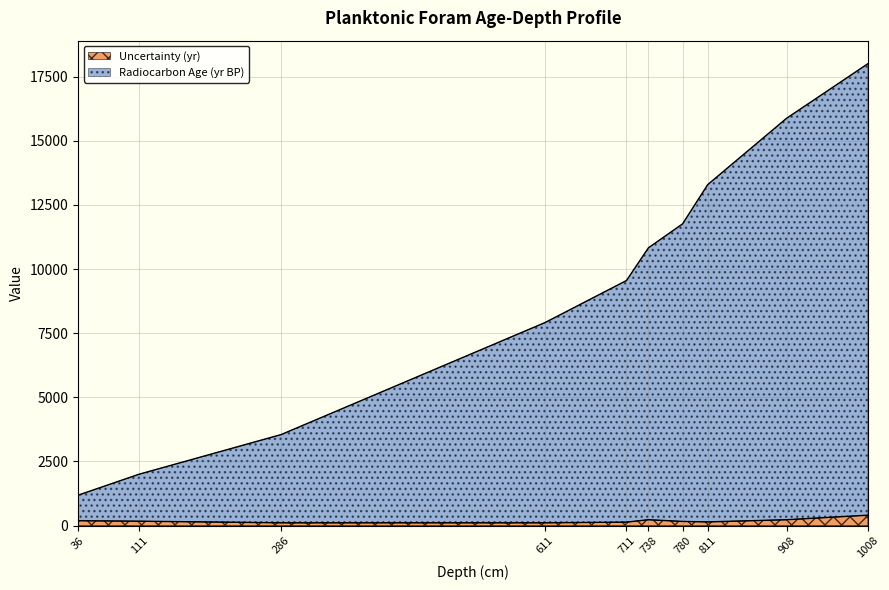

Rank the series at 908.0 from lowest to highest value.

Uncertainty (yr), Radiocarbon Age (yr BP)